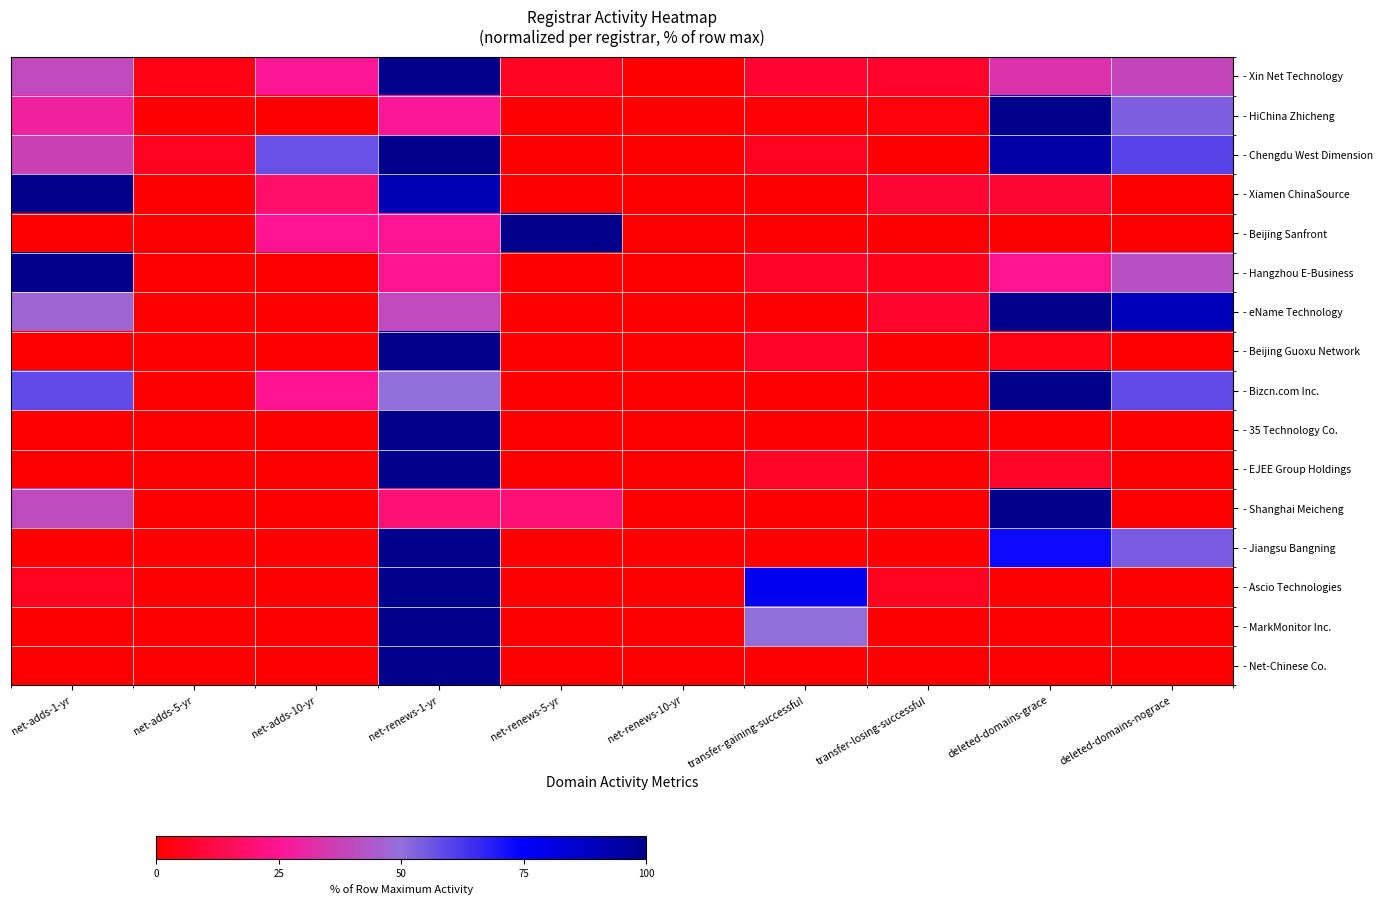

Reading left to right, what are all the values shown in this chart?

- Xin Net Technology: net-adds-1-yr=39.7	net-adds-5-yr=3.8	net-adds-10-yr=25.6	net-renews-1-yr=100.0	net-renews-5-yr=6.4	net-renews-10-yr=0.0	transfer-gaining-successful=9.0	transfer-losing-successful=7.7	deleted-domains-grace=33.3	deleted-domains-nograce=38.5
- HiChina Zhicheng: net-adds-1-yr=28.8	net-adds-5-yr=0.7	net-adds-10-yr=0.0	net-renews-1-yr=25.9	net-renews-5-yr=0.5	net-renews-10-yr=0.0	transfer-gaining-successful=1.1	transfer-losing-successful=2.3	deleted-domains-grace=100.0	deleted-domains-nograce=53.8
- Chengdu West Dimension: net-adds-1-yr=37.1	net-adds-5-yr=5.7	net-adds-10-yr=57.1	net-renews-1-yr=100.0	net-renews-5-yr=0.0	net-renews-10-yr=0.0	transfer-gaining-successful=5.7	transfer-losing-successful=0.0	deleted-domains-grace=94.3	deleted-domains-nograce=60.0
- Xiamen ChinaSource: net-adds-1-yr=100.0	net-adds-5-yr=0.0	net-adds-10-yr=18.2	net-renews-1-yr=90.9	net-renews-5-yr=0.0	net-renews-10-yr=0.0	transfer-gaining-successful=0.0	transfer-losing-successful=9.1	deleted-domains-grace=9.1	deleted-domains-nograce=0.0
- Beijing Sanfront: net-adds-1-yr=0.0	net-adds-5-yr=0.0	net-adds-10-yr=25.0	net-renews-1-yr=25.0	net-renews-5-yr=100.0	net-renews-10-yr=0.0	transfer-gaining-successful=0.0	transfer-losing-successful=0.0	deleted-domains-grace=0.0	deleted-domains-nograce=0.0
- Hangzhou E-Business: net-adds-1-yr=100.0	net-adds-5-yr=0.0	net-adds-10-yr=0.0	net-renews-1-yr=24.4	net-renews-5-yr=0.0	net-renews-10-yr=0.0	transfer-gaining-successful=7.3	transfer-losing-successful=4.9	deleted-domains-grace=24.4	deleted-domains-nograce=41.5
- eName Technology: net-adds-1-yr=47.4	net-adds-5-yr=0.0	net-adds-10-yr=0.0	net-renews-1-yr=39.5	net-renews-5-yr=0.0	net-renews-10-yr=0.0	transfer-gaining-successful=0.0	transfer-losing-successful=7.9	deleted-domains-grace=100.0	deleted-domains-nograce=89.5
- Beijing Guoxu Network: net-adds-1-yr=0.0	net-adds-5-yr=0.0	net-adds-10-yr=0.0	net-renews-1-yr=100.0	net-renews-5-yr=0.0	net-renews-10-yr=0.0	transfer-gaining-successful=7.1	transfer-losing-successful=0.0	deleted-domains-grace=3.6	deleted-domains-nograce=0.0
- Bizcn.com Inc.: net-adds-1-yr=58.3	net-adds-5-yr=0.0	net-adds-10-yr=25.0	net-renews-1-yr=50.0	net-renews-5-yr=0.0	net-renews-10-yr=0.0	transfer-gaining-successful=0.0	transfer-losing-successful=0.0	deleted-domains-grace=100.0	deleted-domains-nograce=58.3
- 35 Technology Co.: net-adds-1-yr=0.0	net-adds-5-yr=0.0	net-adds-10-yr=0.0	net-renews-1-yr=100.0	net-renews-5-yr=0.0	net-renews-10-yr=0.0	transfer-gaining-successful=0.0	transfer-losing-successful=0.0	deleted-domains-grace=0.0	deleted-domains-nograce=0.0
- EJEE Group Holdings: net-adds-1-yr=0.0	net-adds-5-yr=0.0	net-adds-10-yr=0.0	net-renews-1-yr=100.0	net-renews-5-yr=0.0	net-renews-10-yr=0.0	transfer-gaining-successful=6.7	transfer-losing-successful=0.0	deleted-domains-grace=6.7	deleted-domains-nograce=0.0
- Shanghai Meicheng: net-adds-1-yr=40.0	net-adds-5-yr=0.0	net-adds-10-yr=0.0	net-renews-1-yr=20.0	net-renews-5-yr=20.0	net-renews-10-yr=0.0	transfer-gaining-successful=0.0	transfer-losing-successful=0.0	deleted-domains-grace=100.0	deleted-domains-nograce=0.0
- Jiangsu Bangning: net-adds-1-yr=0.0	net-adds-5-yr=0.0	net-adds-10-yr=0.0	net-renews-1-yr=100.0	net-renews-5-yr=0.0	net-renews-10-yr=0.0	transfer-gaining-successful=0.0	transfer-losing-successful=0.0	deleted-domains-grace=72.7	deleted-domains-nograce=54.5
- Ascio Technologies: net-adds-1-yr=5.6	net-adds-5-yr=0.0	net-adds-10-yr=0.0	net-renews-1-yr=100.0	net-renews-5-yr=0.0	net-renews-10-yr=0.0	transfer-gaining-successful=77.8	transfer-losing-successful=5.6	deleted-domains-grace=0.0	deleted-domains-nograce=0.0
- MarkMonitor Inc.: net-adds-1-yr=0.0	net-adds-5-yr=0.0	net-adds-10-yr=0.0	net-renews-1-yr=100.0	net-renews-5-yr=0.0	net-renews-10-yr=0.0	transfer-gaining-successful=50.0	transfer-losing-successful=0.0	deleted-domains-grace=0.0	deleted-domains-nograce=0.0
- Net-Chinese Co.: net-adds-1-yr=0.0	net-adds-5-yr=0.0	net-adds-10-yr=0.0	net-renews-1-yr=100.0	net-renews-5-yr=0.0	net-renews-10-yr=0.0	transfer-gaining-successful=0.0	transfer-losing-successful=0.0	deleted-domains-grace=0.0	deleted-domains-nograce=0.0